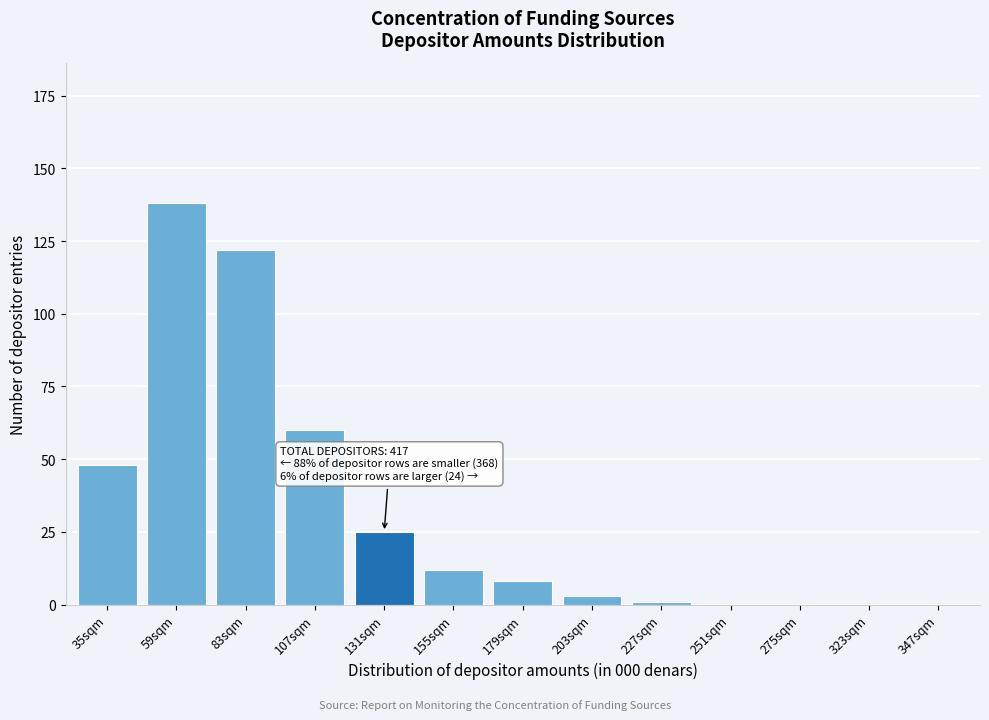

Reading left to right, what are all the values shown in this chart?

35sqm=48	59sqm=138	83sqm=122	107sqm=60	131sqm=25	155sqm=12	179sqm=8	203sqm=3	227sqm=1	251sqm=0	275sqm=0	323sqm=0	347sqm=0